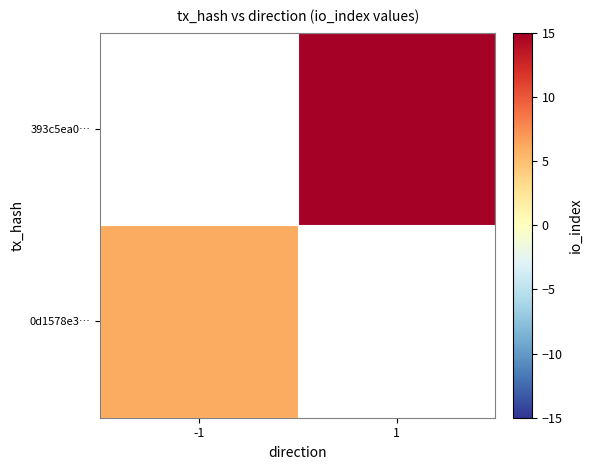

How many data points does each series have?

2